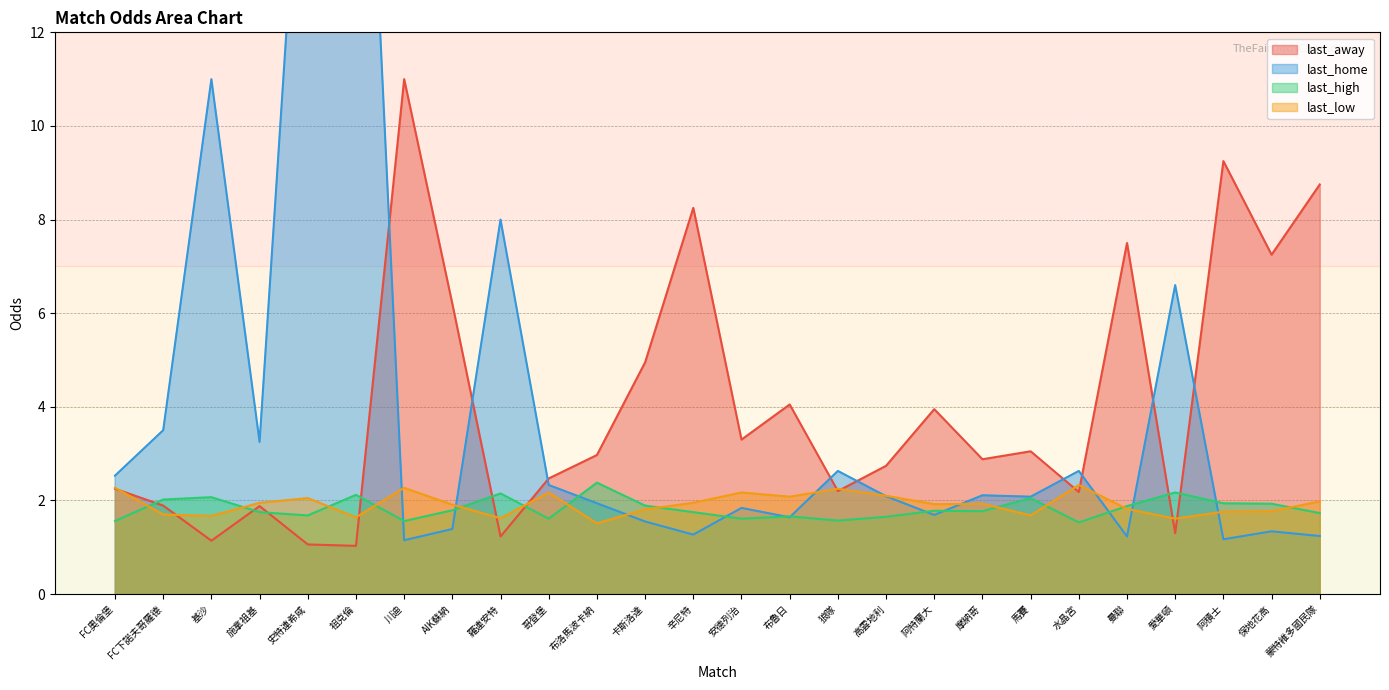

Rank the categories by last_away value from highest to lowest.

川迪, 阿積士, 蒙特維多國民隊, 辛尼特, 曼聯, 保地花高, AIK蘇納, 卡斯洛達, 布魯日, 阿特蘭大, 安德列治, 馬賽, 布洛馬波卡納, 摩納哥, 高雲地利, 哥登堡, FC奧倫堡, 狼隊, 水晶宮, FC下諾夫哥羅德, 施拿祖基, 愛華頓, 羅連安特, 基沙, 史特連希咸, 祖克倫